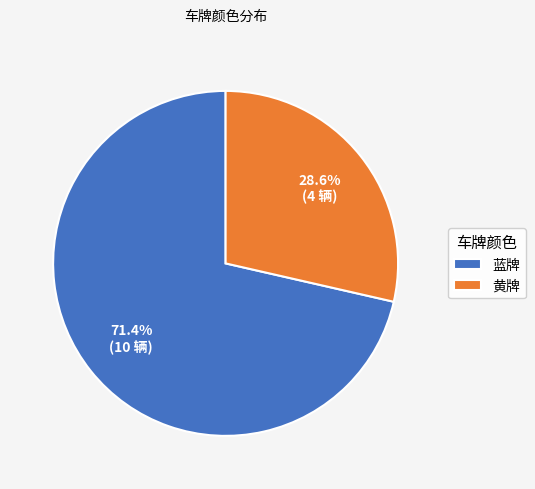

Does 蓝牌 account for over 50% of the chart?

Yes